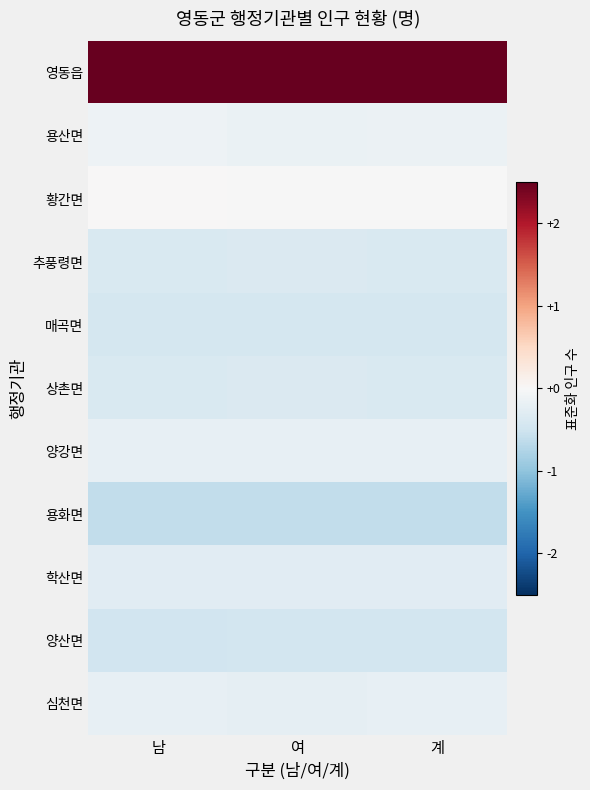

Reading left to right, extract all data points from this chart.

영동읍: 남=3.1	여=3.1	계=3.1
용산면: 남=-0.1	여=-0.2	계=-0.2
황간면: 남=0.0	여=-0.0	계=-0.0
추풍령면: 남=-0.4	여=-0.4	계=-0.4
매곡면: 남=-0.4	여=-0.4	계=-0.4
상촌면: 남=-0.4	여=-0.4	계=-0.4
양강면: 남=-0.2	여=-0.2	계=-0.2
용화면: 남=-0.6	여=-0.6	계=-0.6
학산면: 남=-0.3	여=-0.3	계=-0.3
양산면: 남=-0.5	여=-0.4	계=-0.5
심천면: 남=-0.2	여=-0.2	계=-0.2